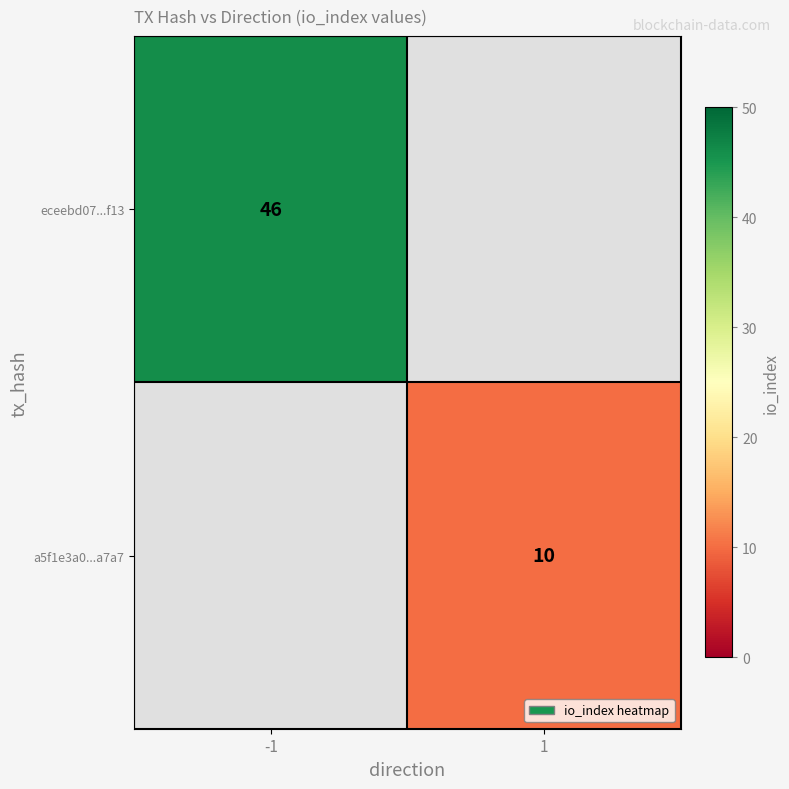

True or false: a5f1e3a0...a7a7 has a value of 10 at 1.

True